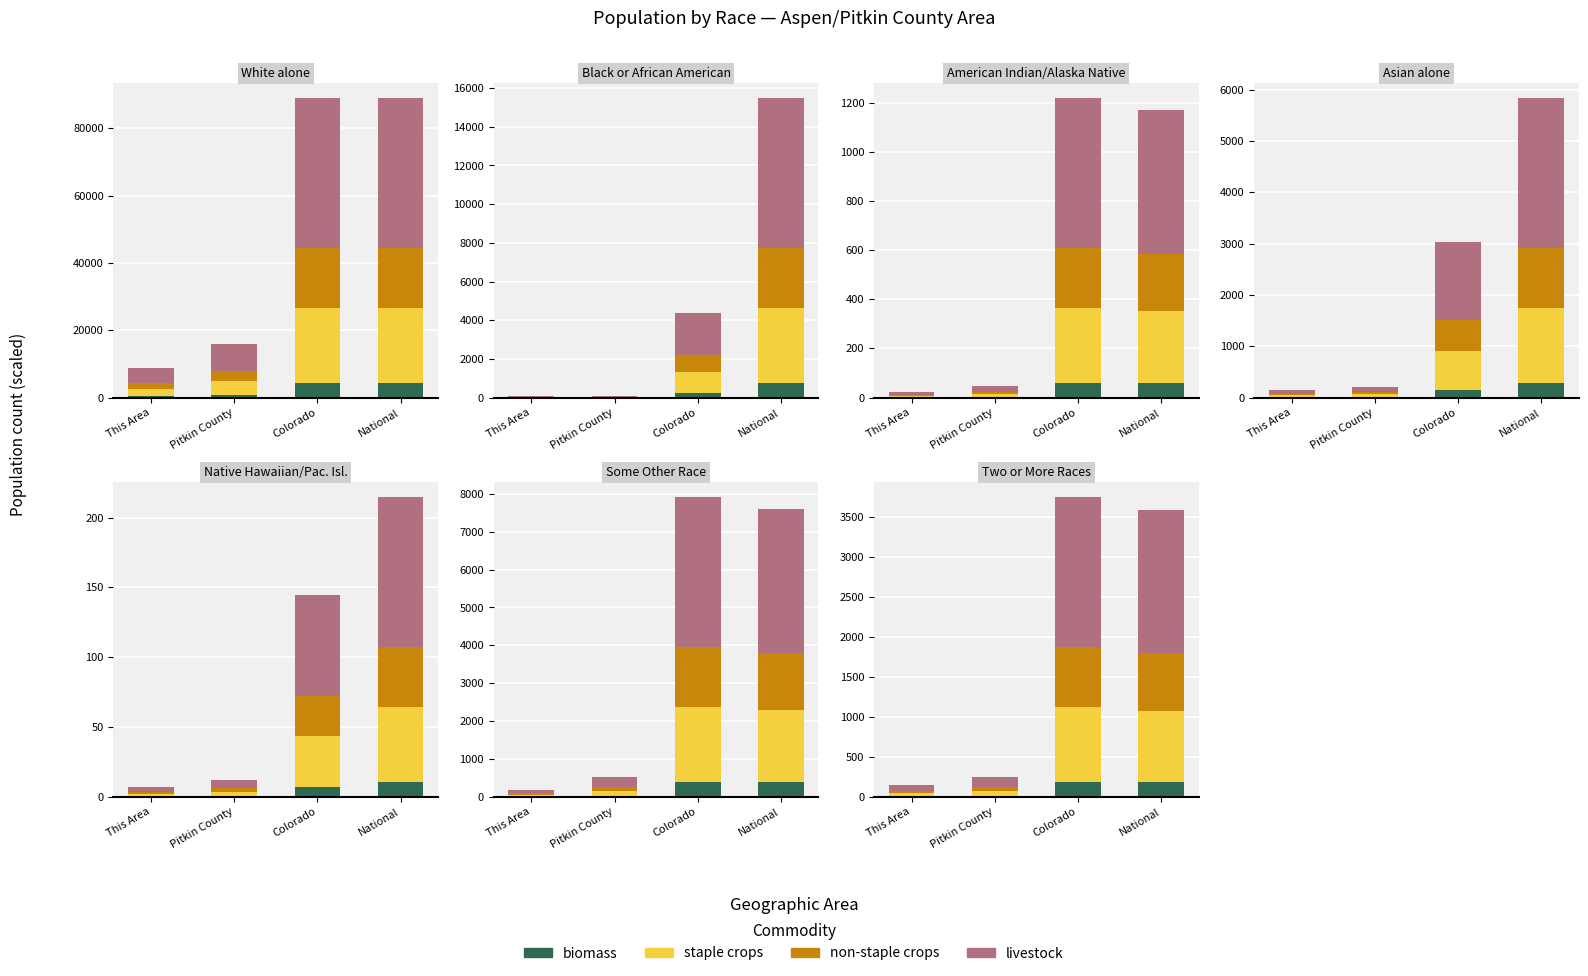

How many groups of bars are there?

4